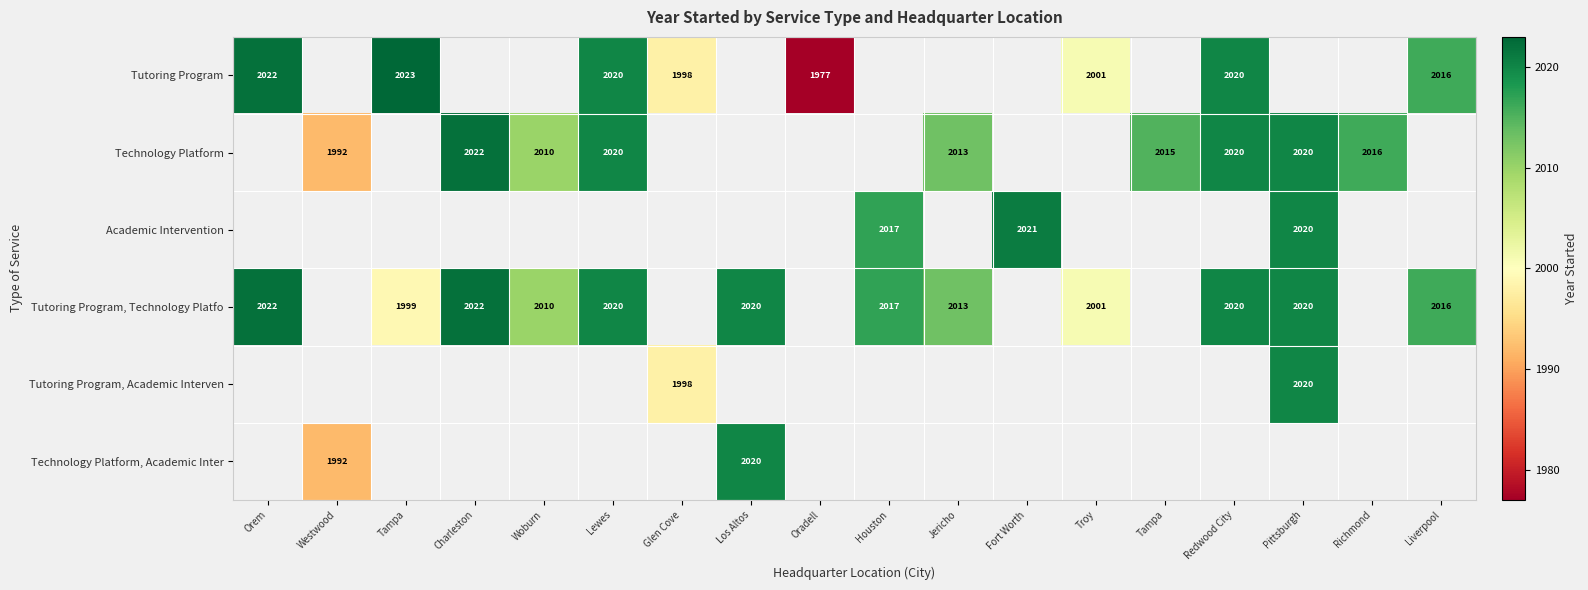

Count the number of categories in the chart.

18